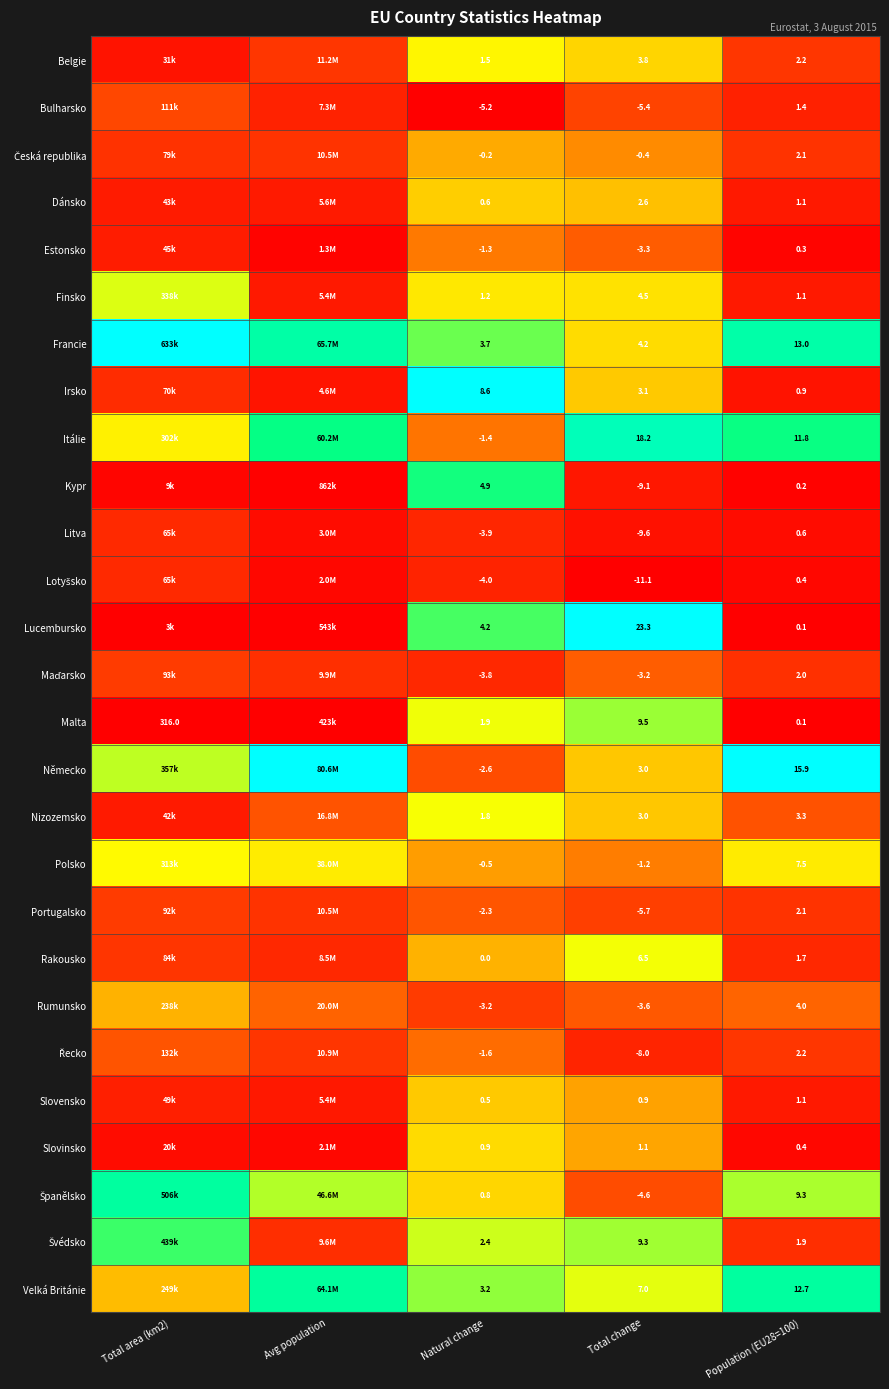

Is the value of Nizozemsko at Population (EU28=100) greater than the value of Belgie at Population (EU28=100)?

Yes